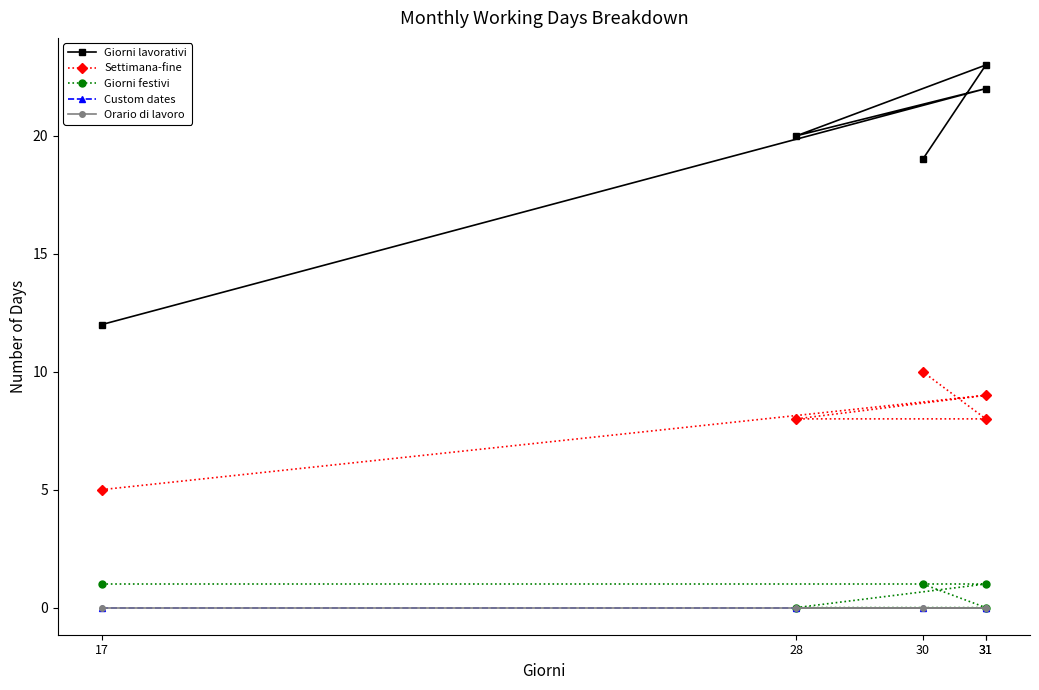

Rank the categories by Giorni lavorativi value from highest to lowest.

31, 31, 28, 30, 17